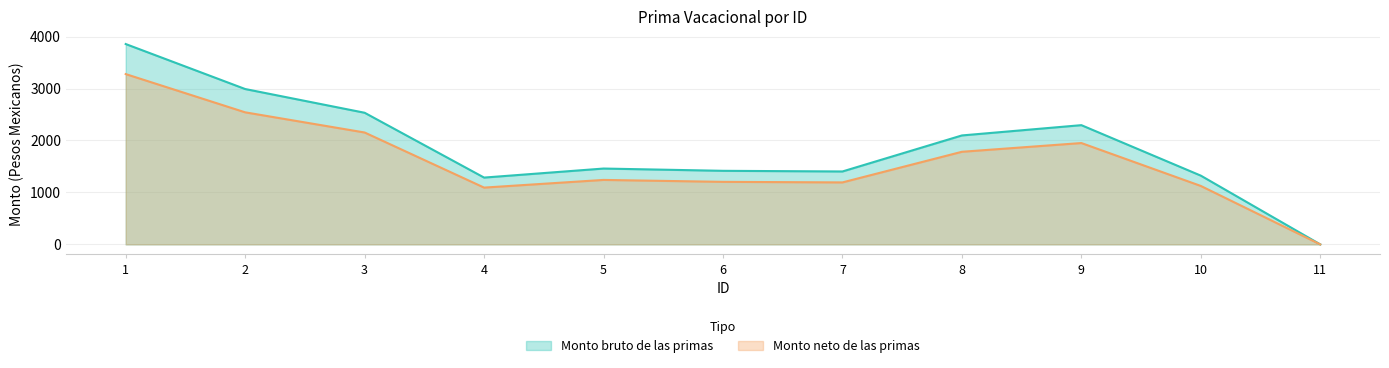

What is the average value of the Monto bruto de las primas series?

1878.1